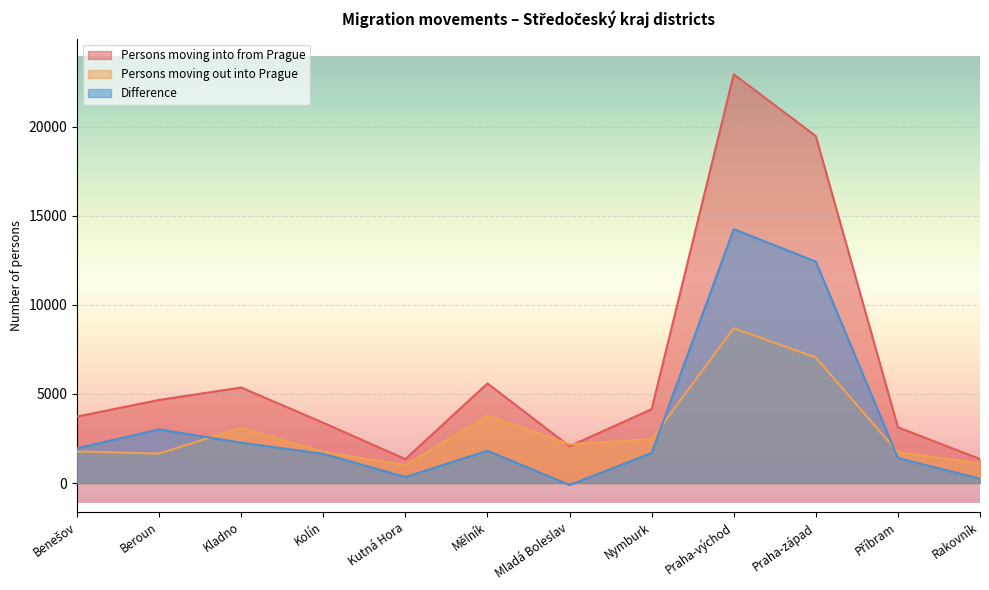

Which series has the widest spread of values?

Persons moving into from Prague